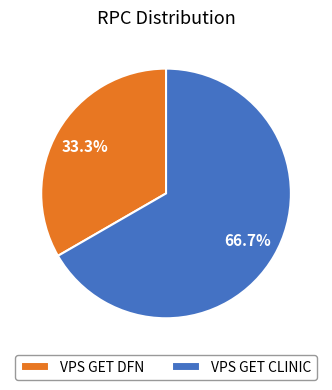

Approximately how many times larger is the value at VPS GET CLINIC compared to VPS GET DFN?

2.0